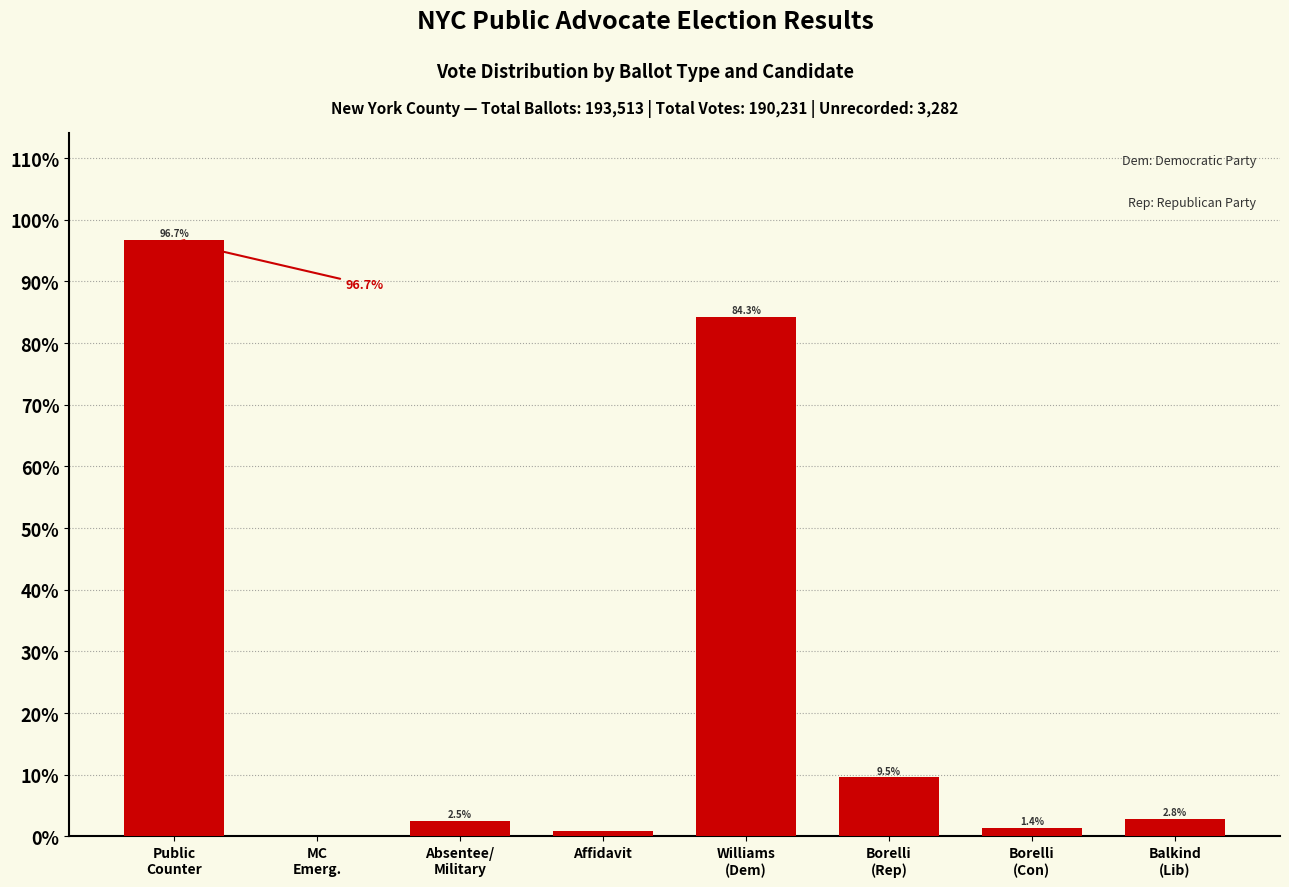

What is the greatest value displayed?

96.7